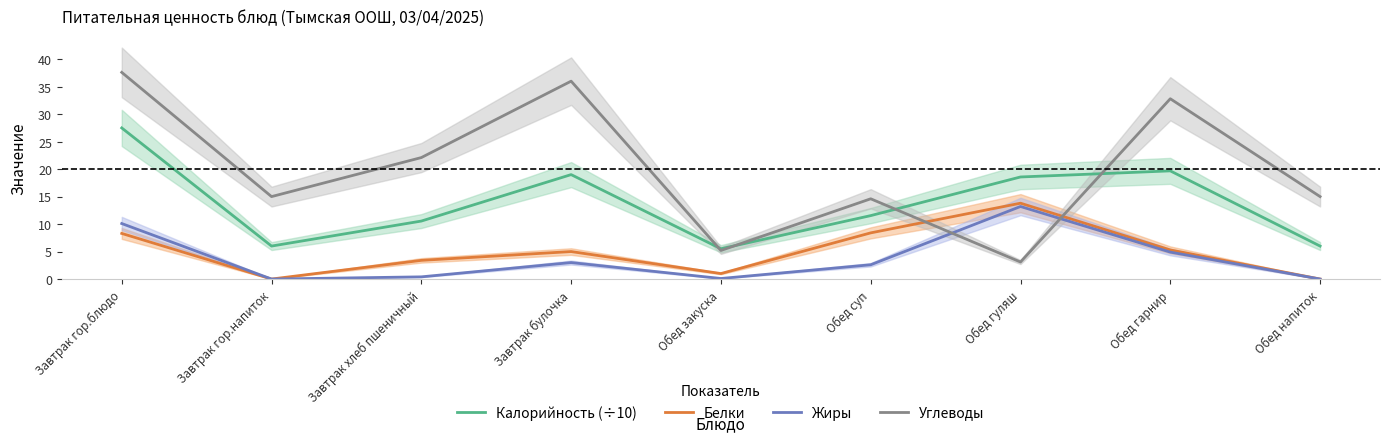

True or false: Жиры has more than 0 points higher than both neighbors.

True